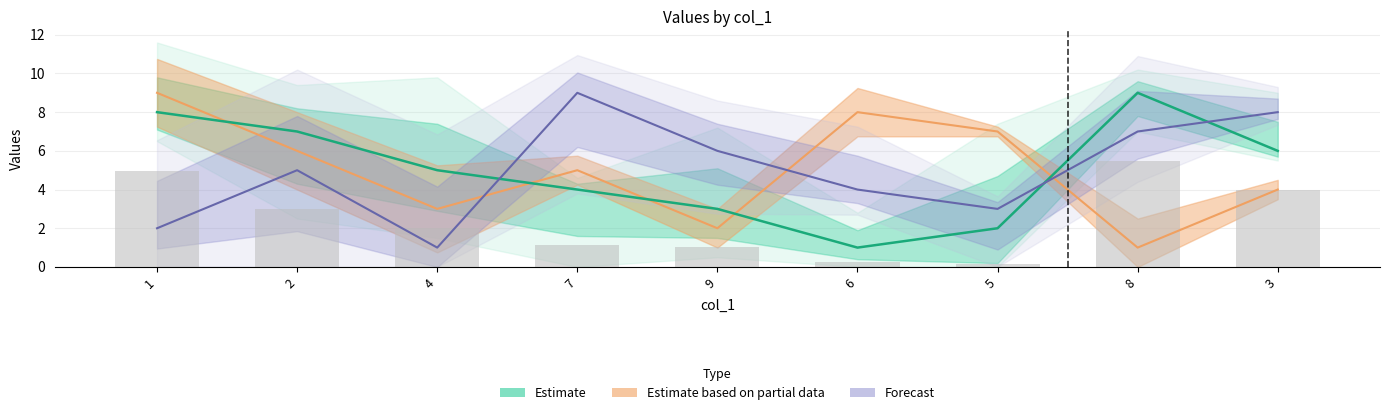

What is the label of the 2nd bar from the left?

2